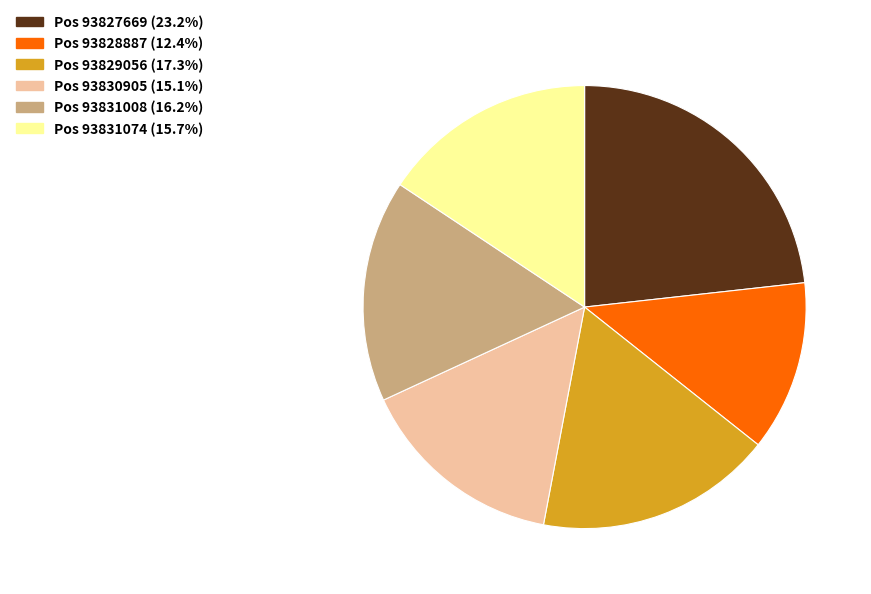

Combined, do Pos 93831074 (15.7%) and Pos 93829056 (17.3%) account for over 50%?

No